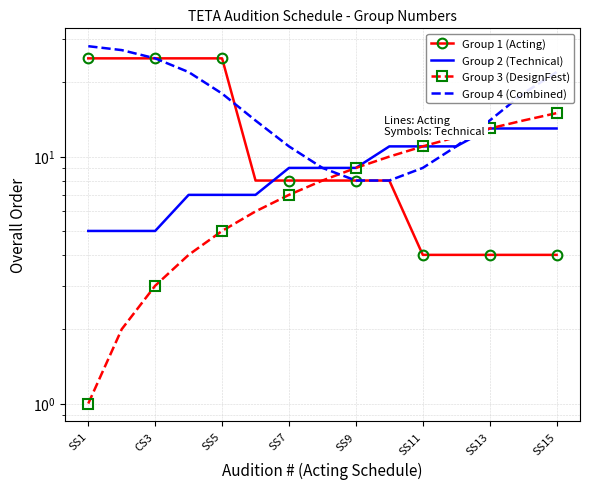

Which series ends up on top after the final intersection of Group 4 (Combined) and Group 1 (Acting)?

Group 4 (Combined)